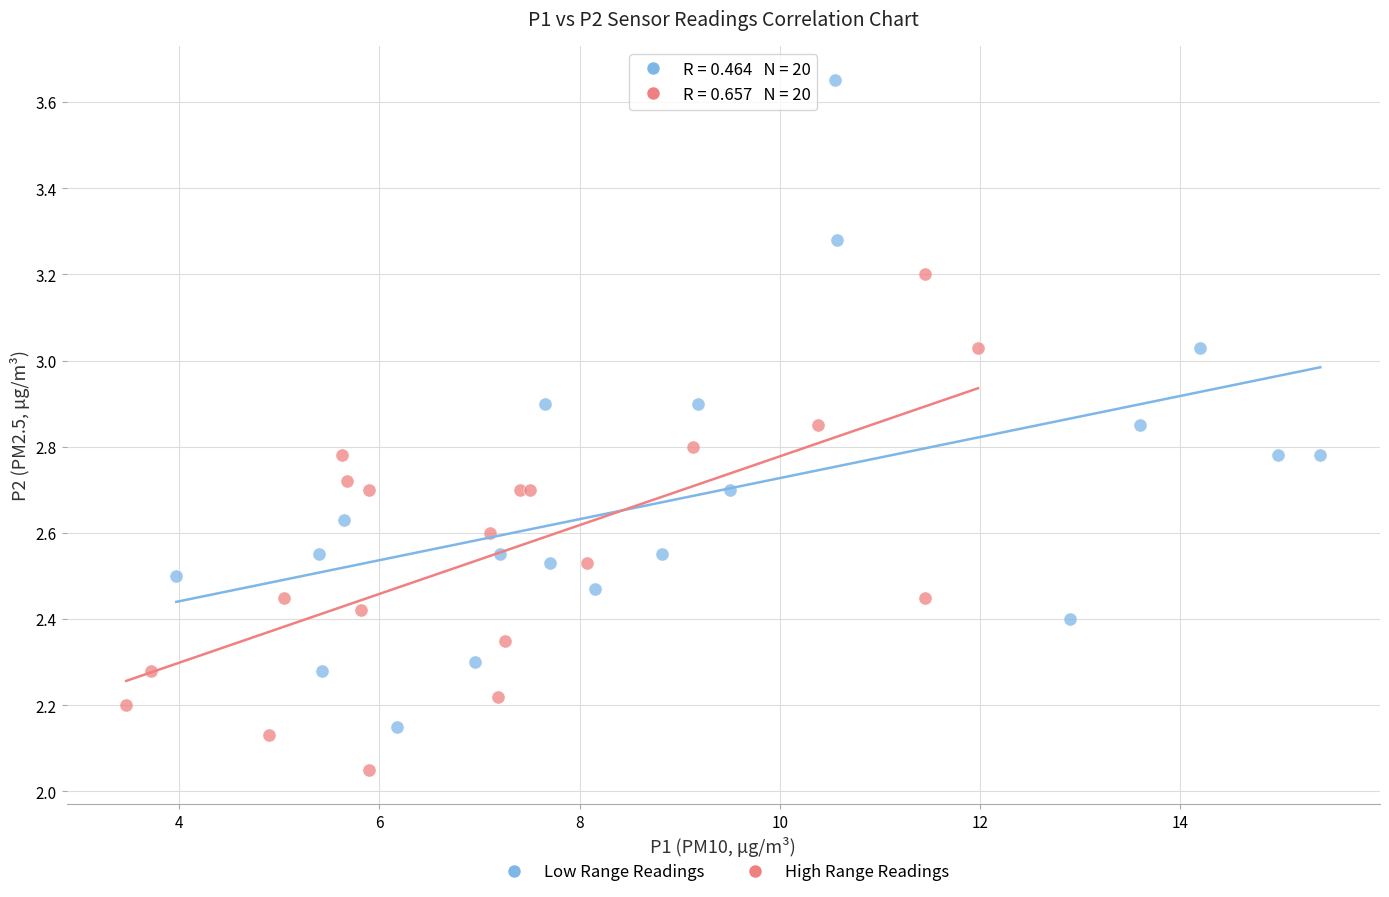

Which series has the widest spread of Y values?

Low Range Readings